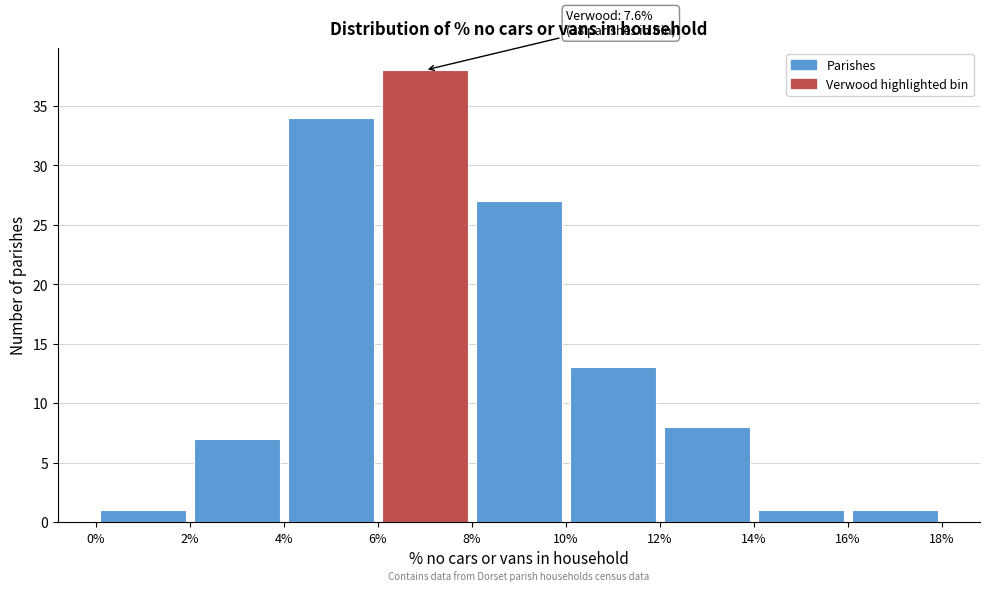

Which range on the x-axis has the tallest bar?

6% to 8%